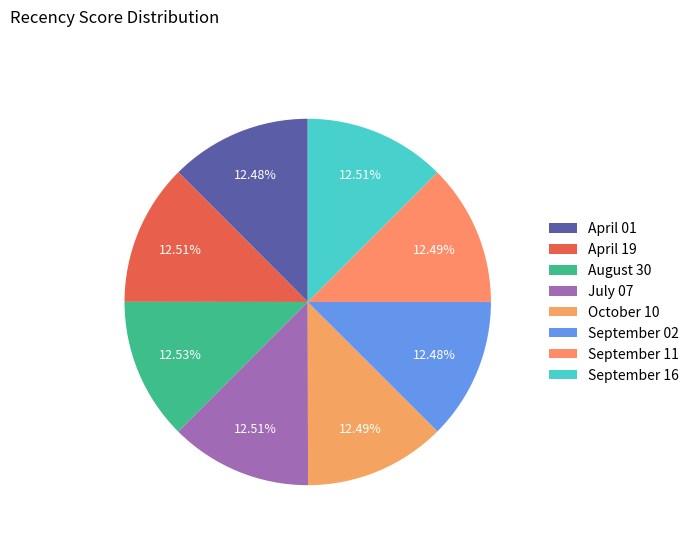

How many segments does this pie chart have?

8